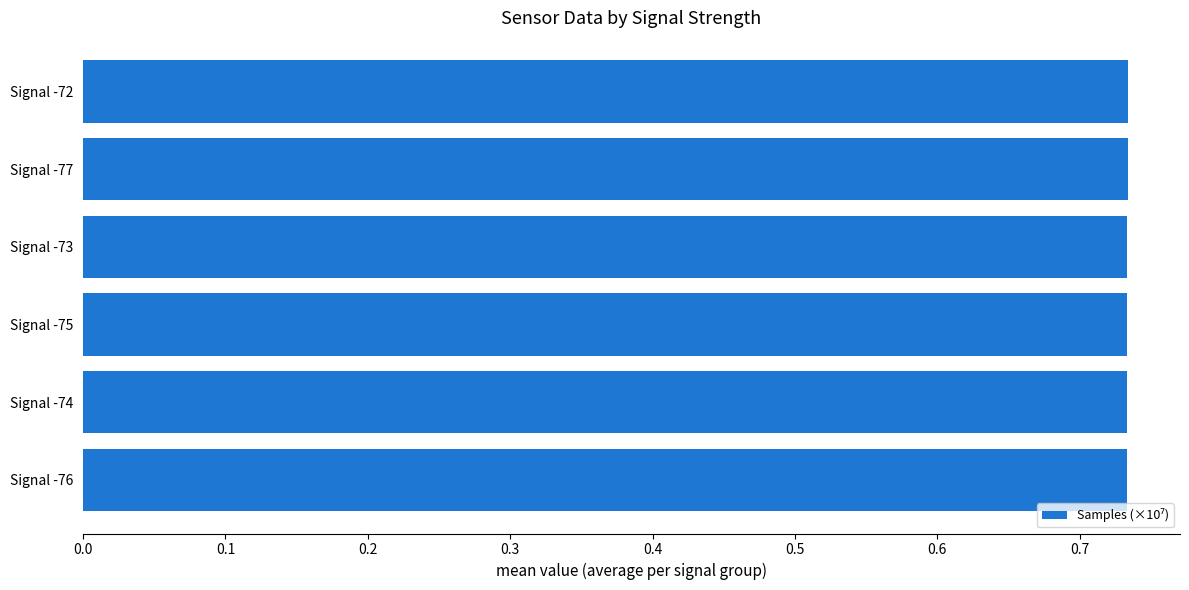

True or false: the data shows 1.3 at Signal -74.

False